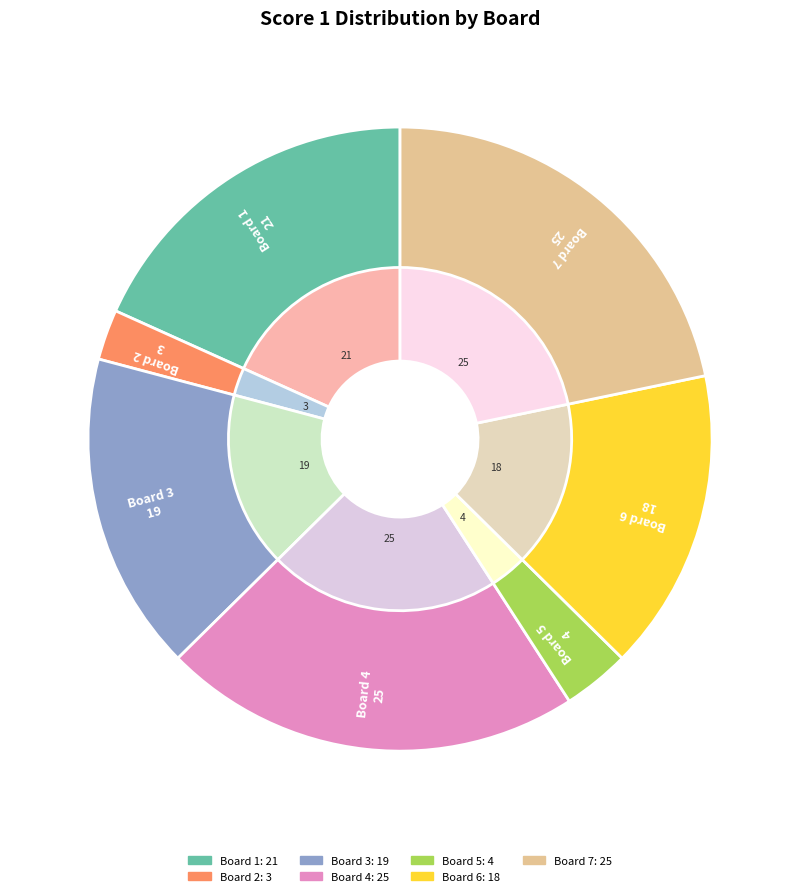

Rank the categories by value from lowest to highest.

Board 2, Board 5, Board 6, Board 3, Board 1, Board 4, Board 7